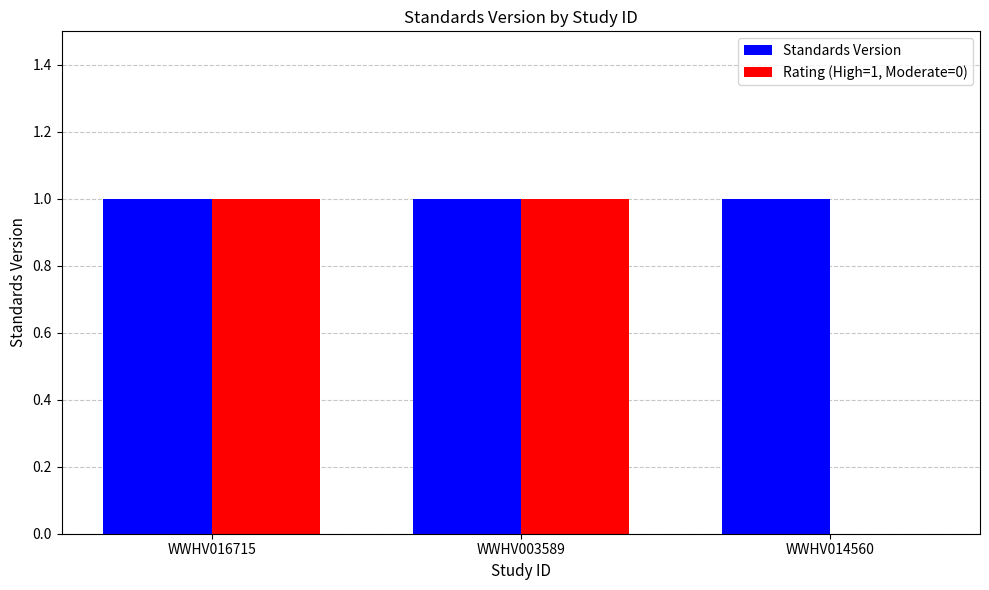

Reading left to right, extract all data points from this chart.

Standards Version: 1	1	1
Rating (High=1, Moderate=0): 1	1	0